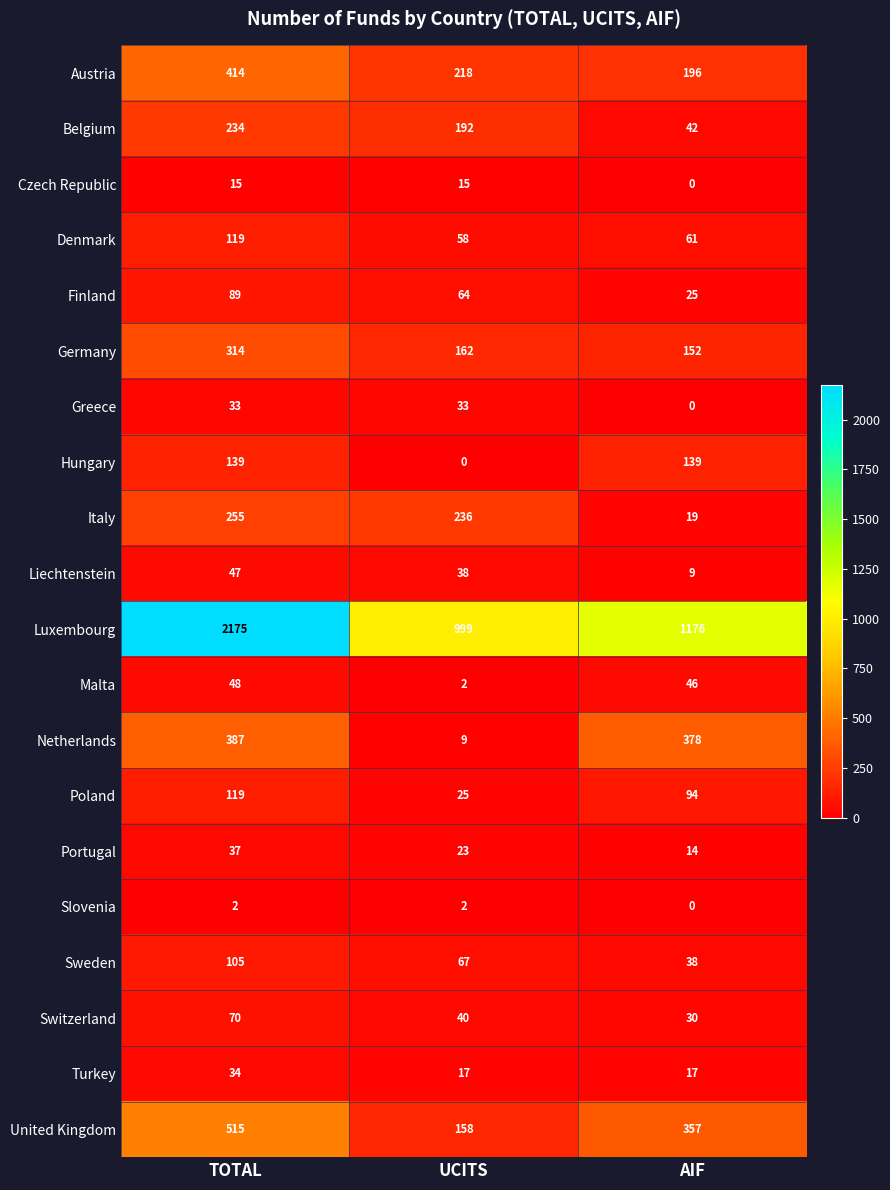

What is the highest value of the Greece series?

33